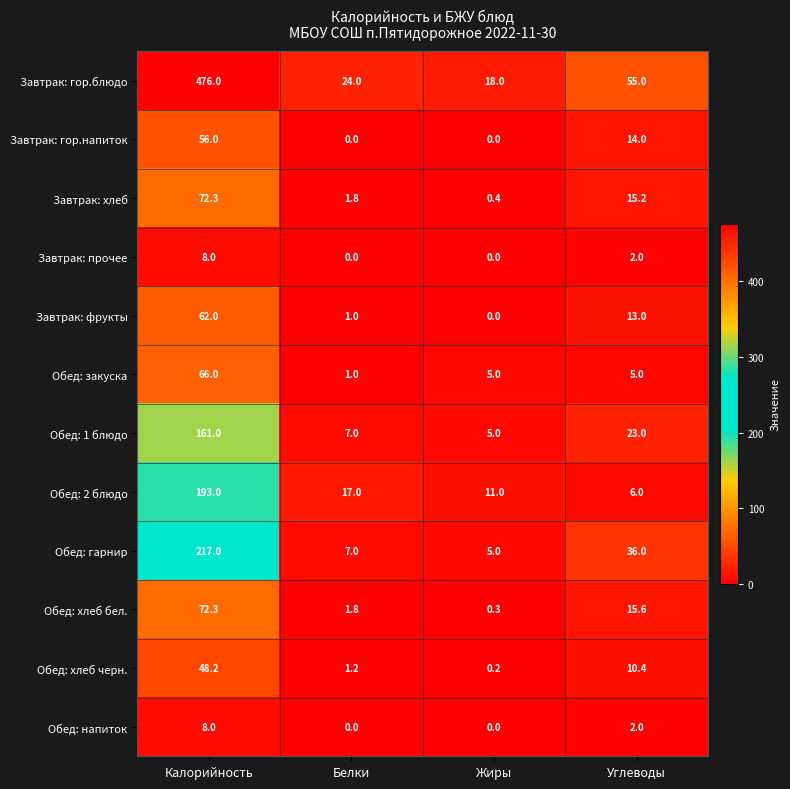

What is the difference between the maximum and minimum values in the Обед: 1 блюдо series?

156.0